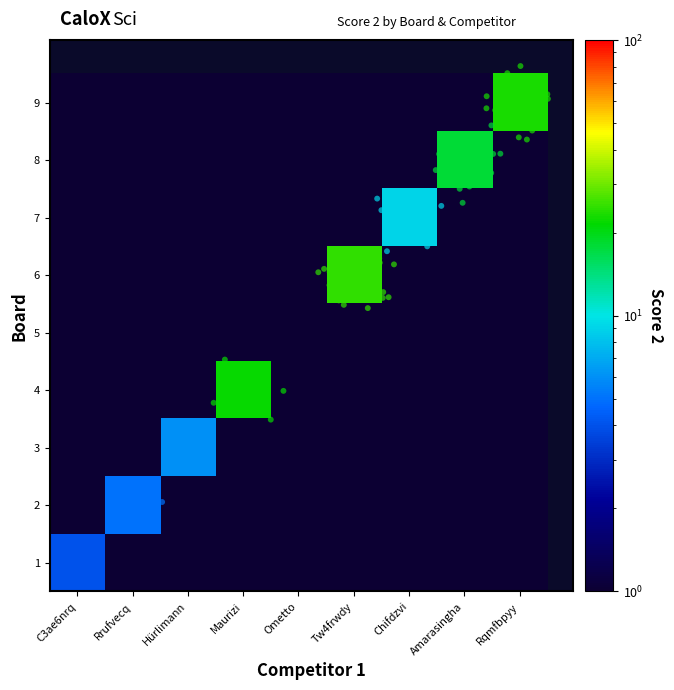

What is the total value across all series at Hürlimann?

10.0